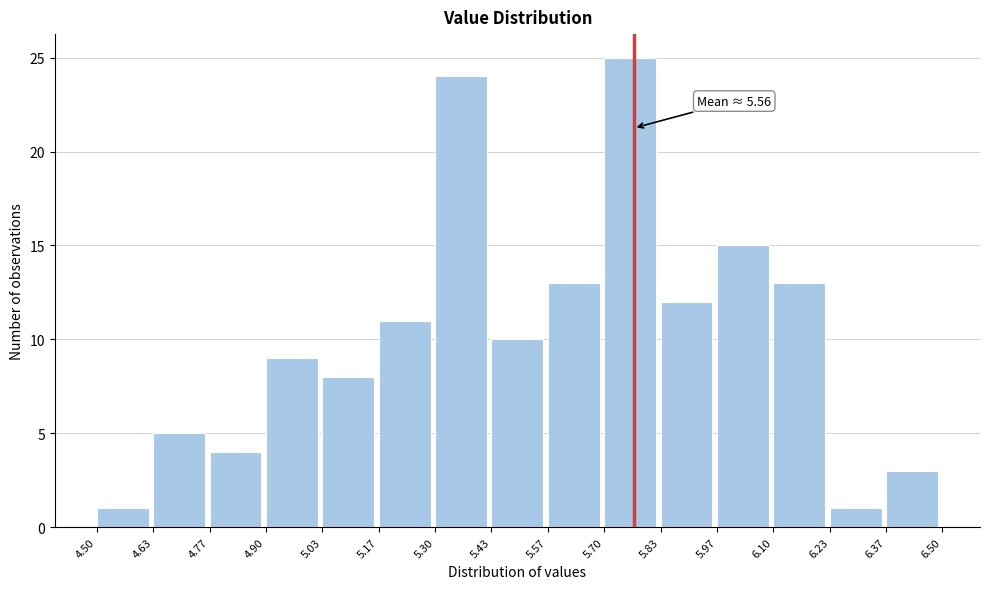

Over which range of the x-axis is the bar tallest?

5.70 to 5.83